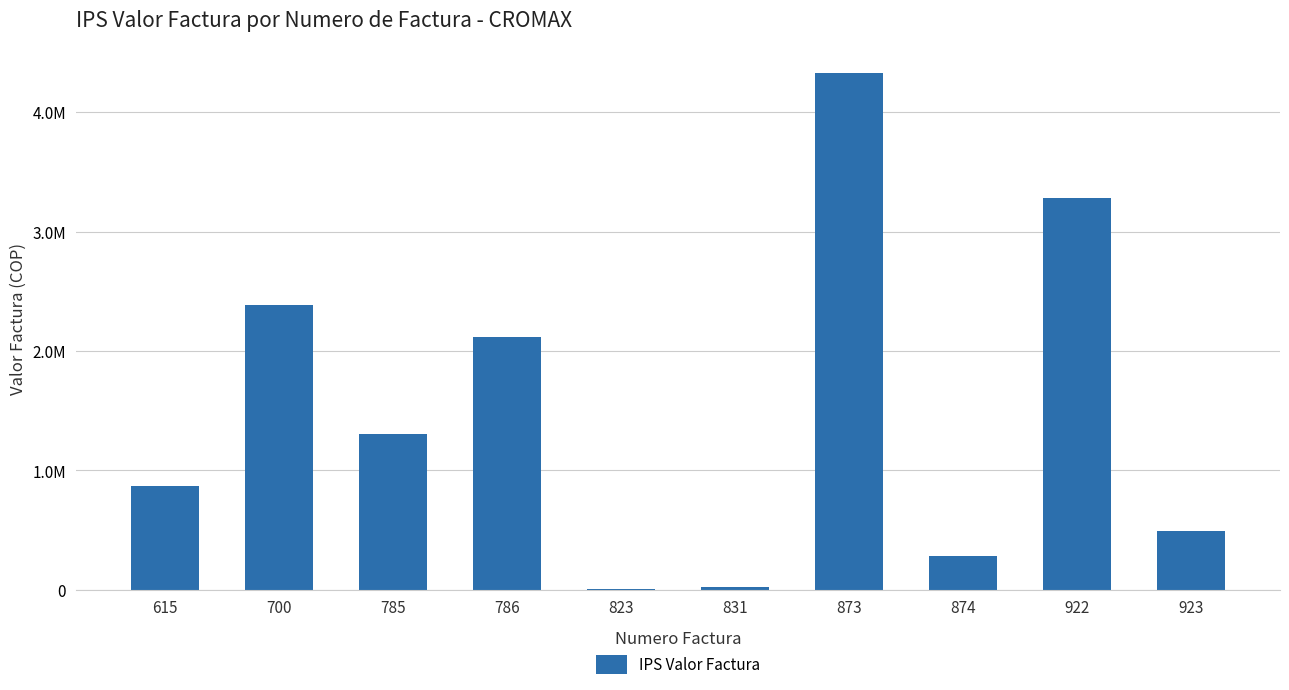

Where does the data first go above 1306000?

700